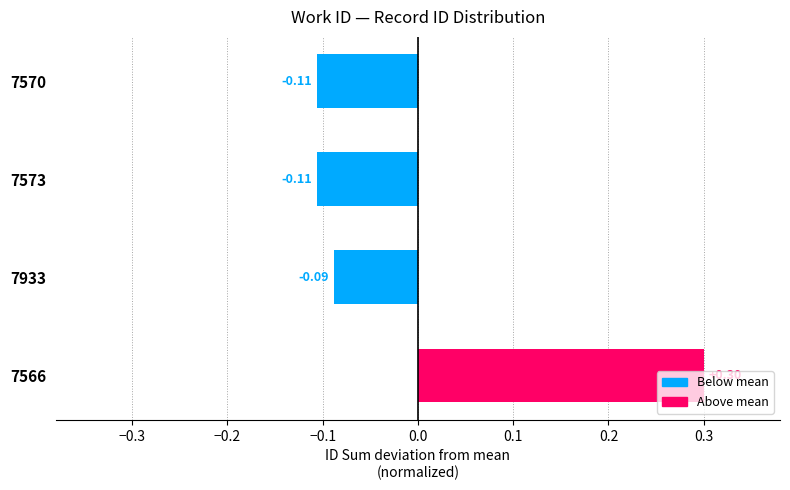

How many categories are shown in the chart?

4